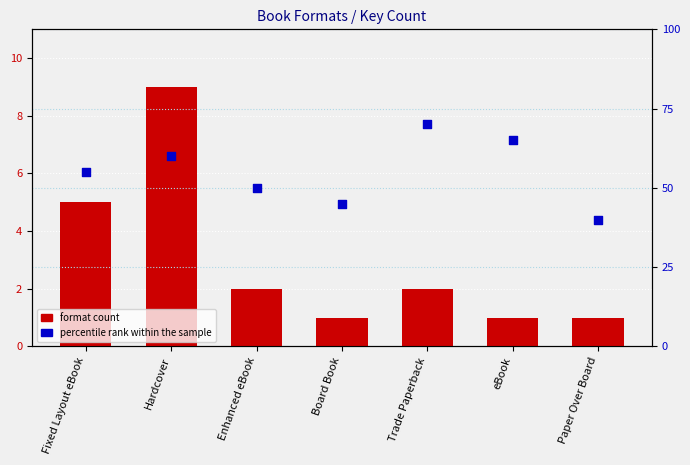

Is the value of format count at Enhanced eBook greater than the value of percentile rank within the sample at Hardcover?

No